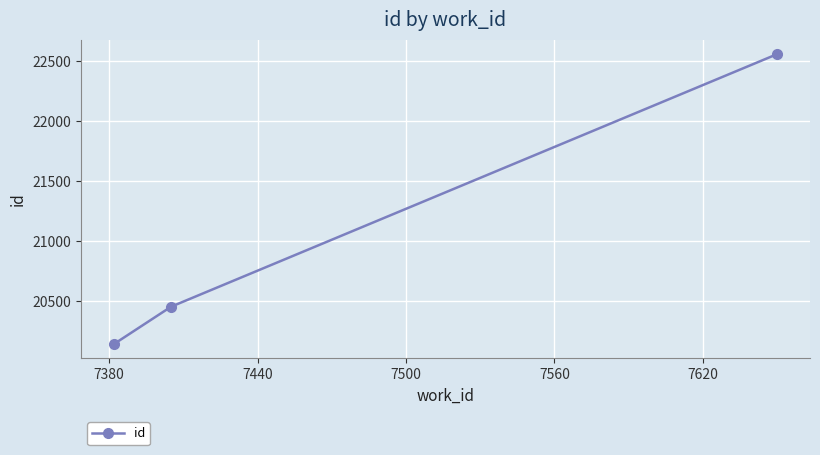

Count the values in the range 20145 to 22560.

3